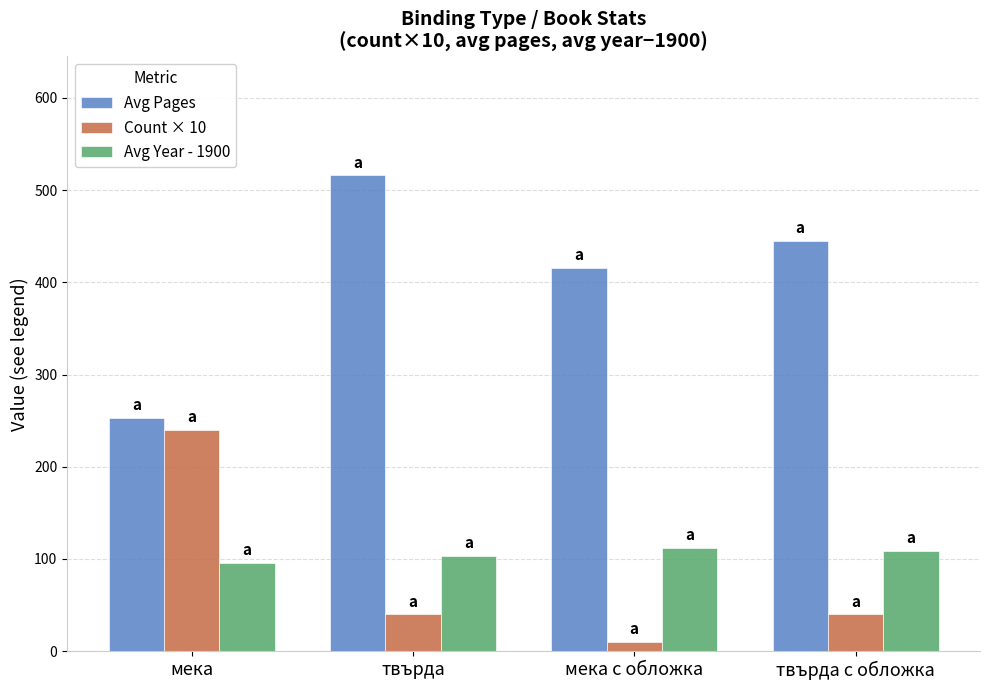

The value of Avg Pages at мека с обложка is 269. True or false?

False